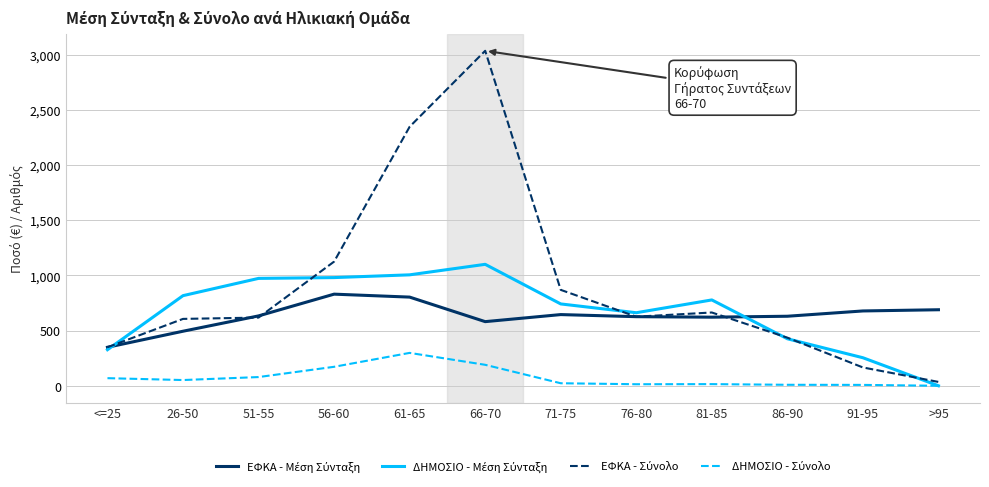

What is the total value across all series at >95?

723.9